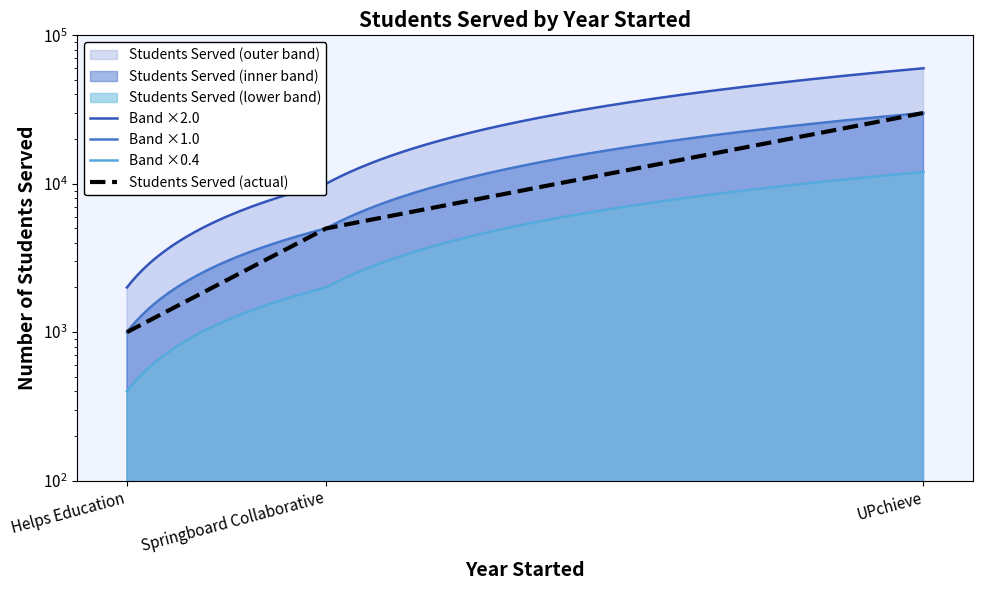

The chart shows a value of 1395 at Helps Education. True or false?

False